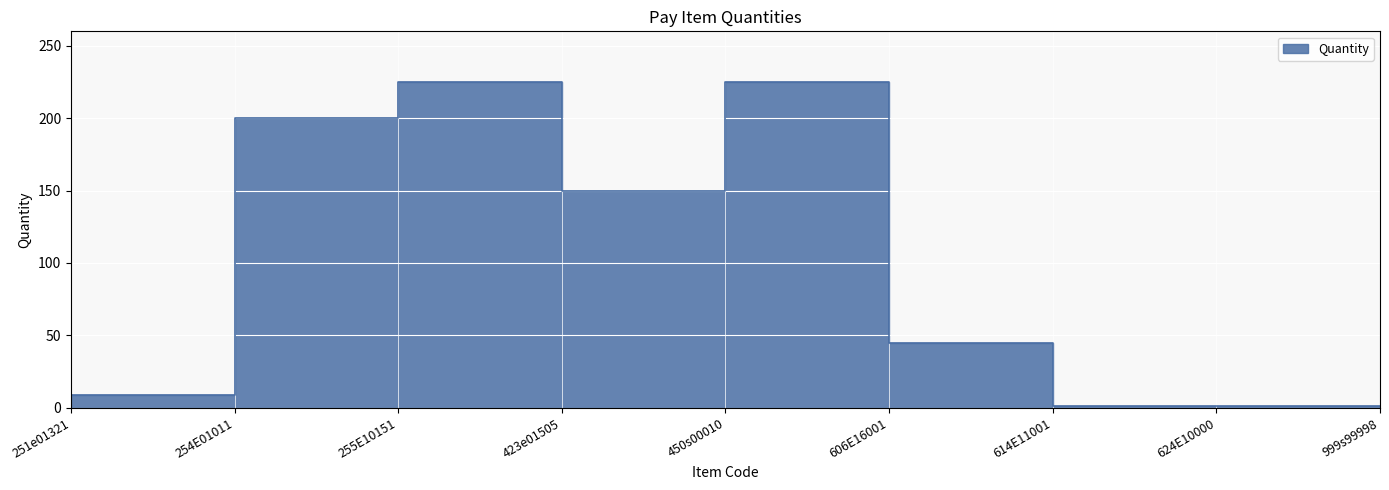

True or false: the data shows 1.4 at 614E11001.

False